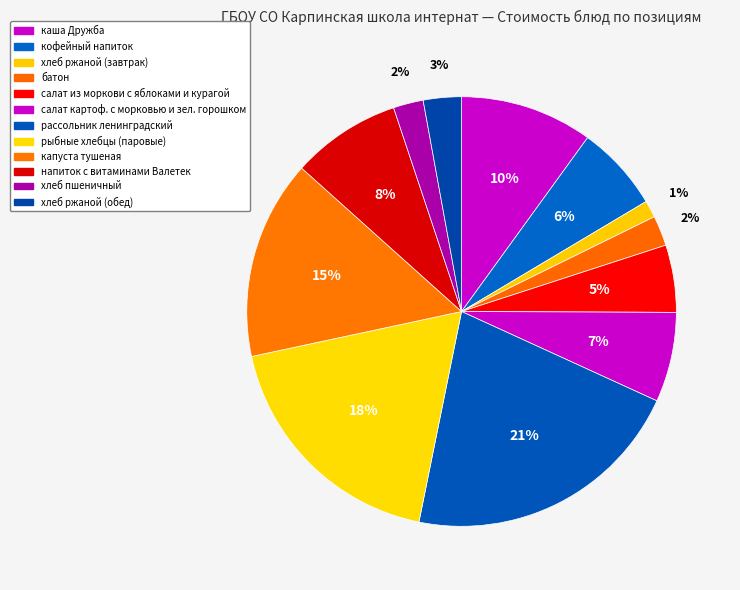

Combined, what portion of the pie is каша Дружба and батон?

12.3%